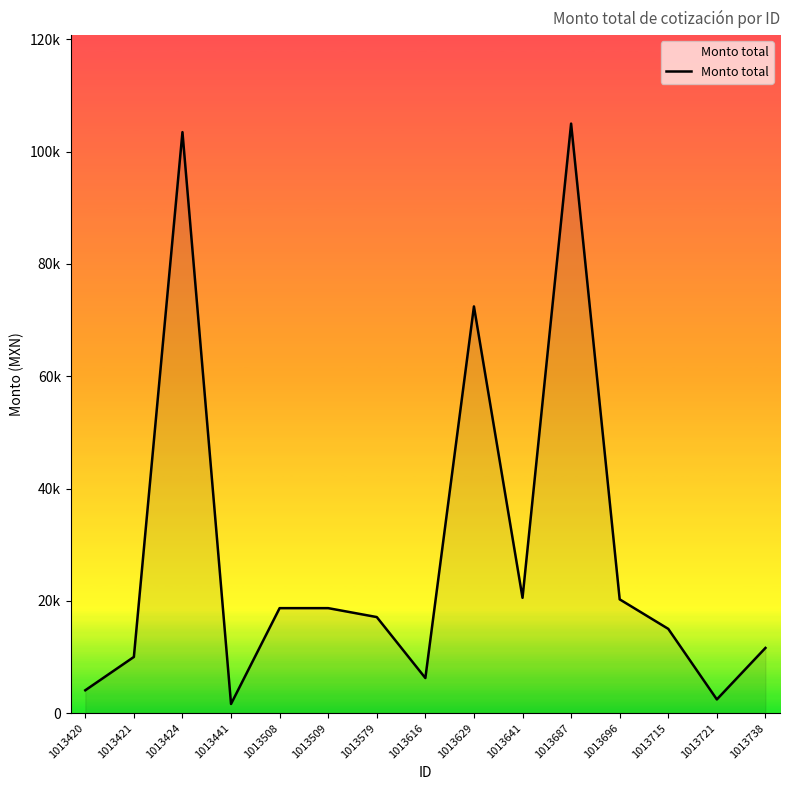

Does the chart have visible grid lines?

No